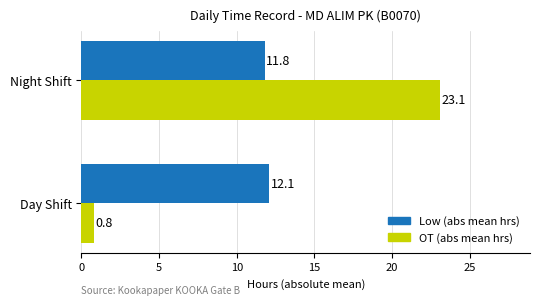

Which category has the highest value in the OT (abs mean hrs) series?

Night Shift